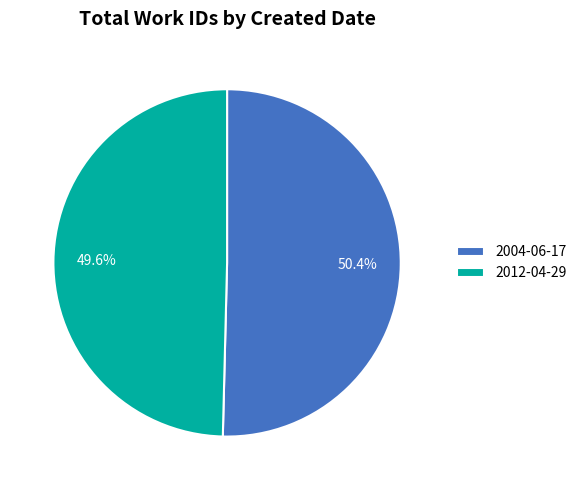

Is the sum of 2012-04-29 and 2004-06-17 greater than half?

Yes